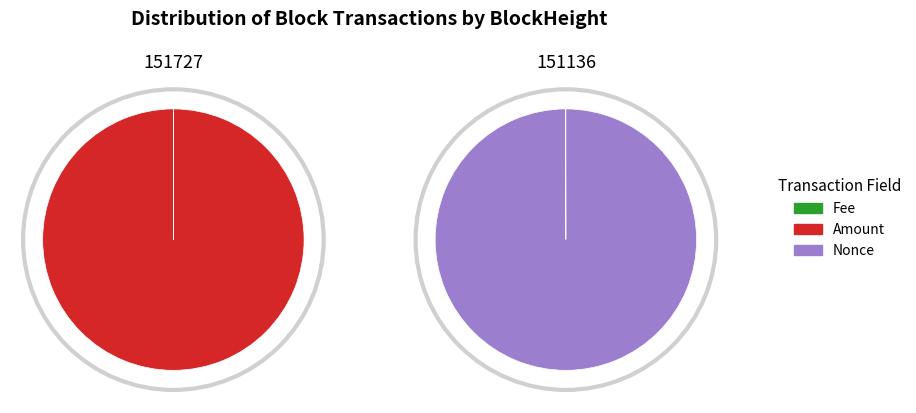

To the nearest percent, what portion does 151136 represent?

100%